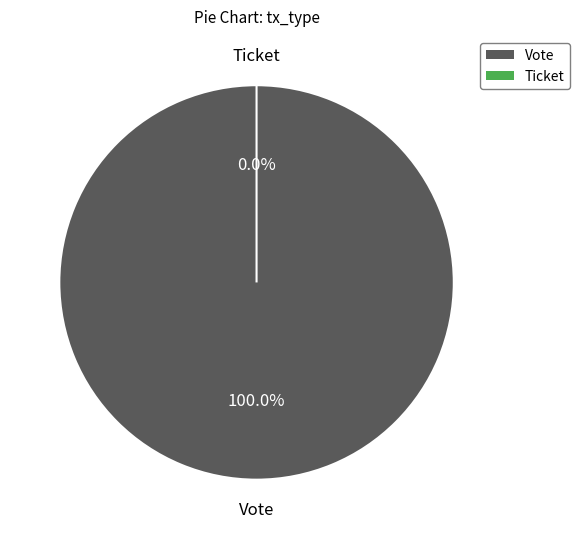

Is there any slice that represents more than half of the pie?

Yes